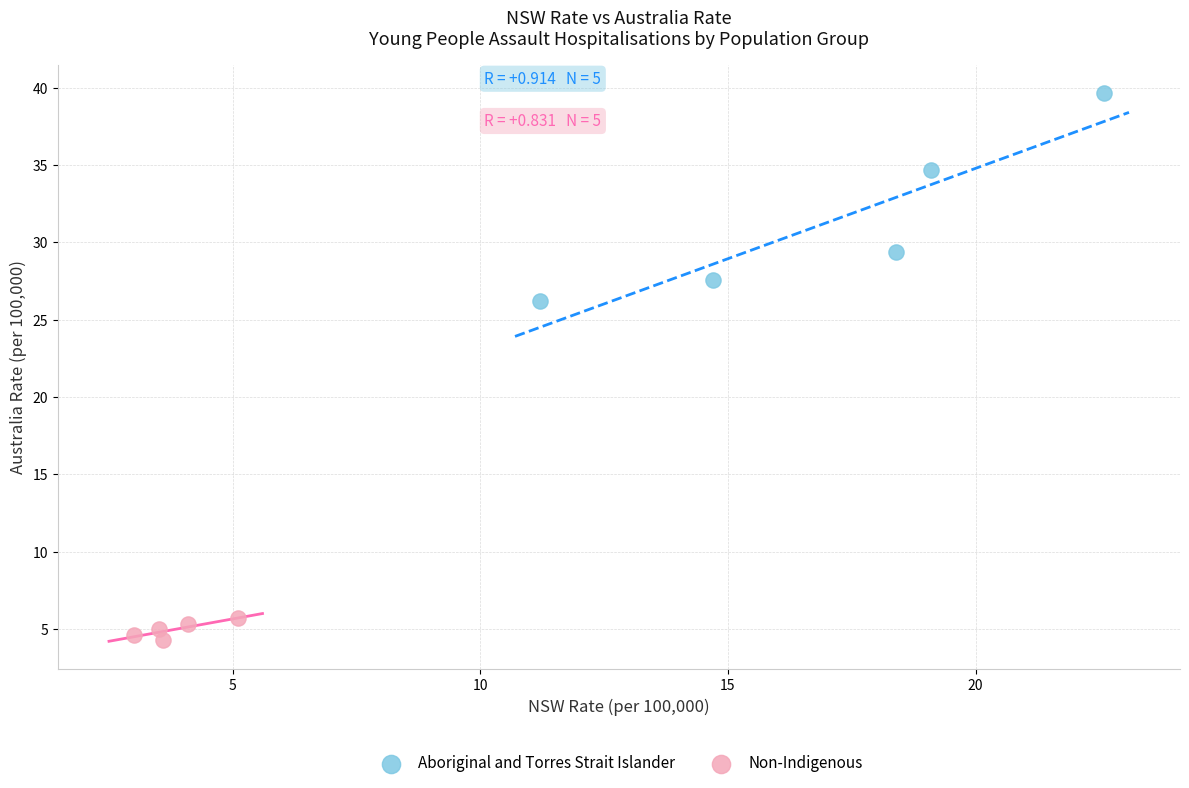

Which series has the largest Y range (max minus min)?

Aboriginal and Torres Strait Islander